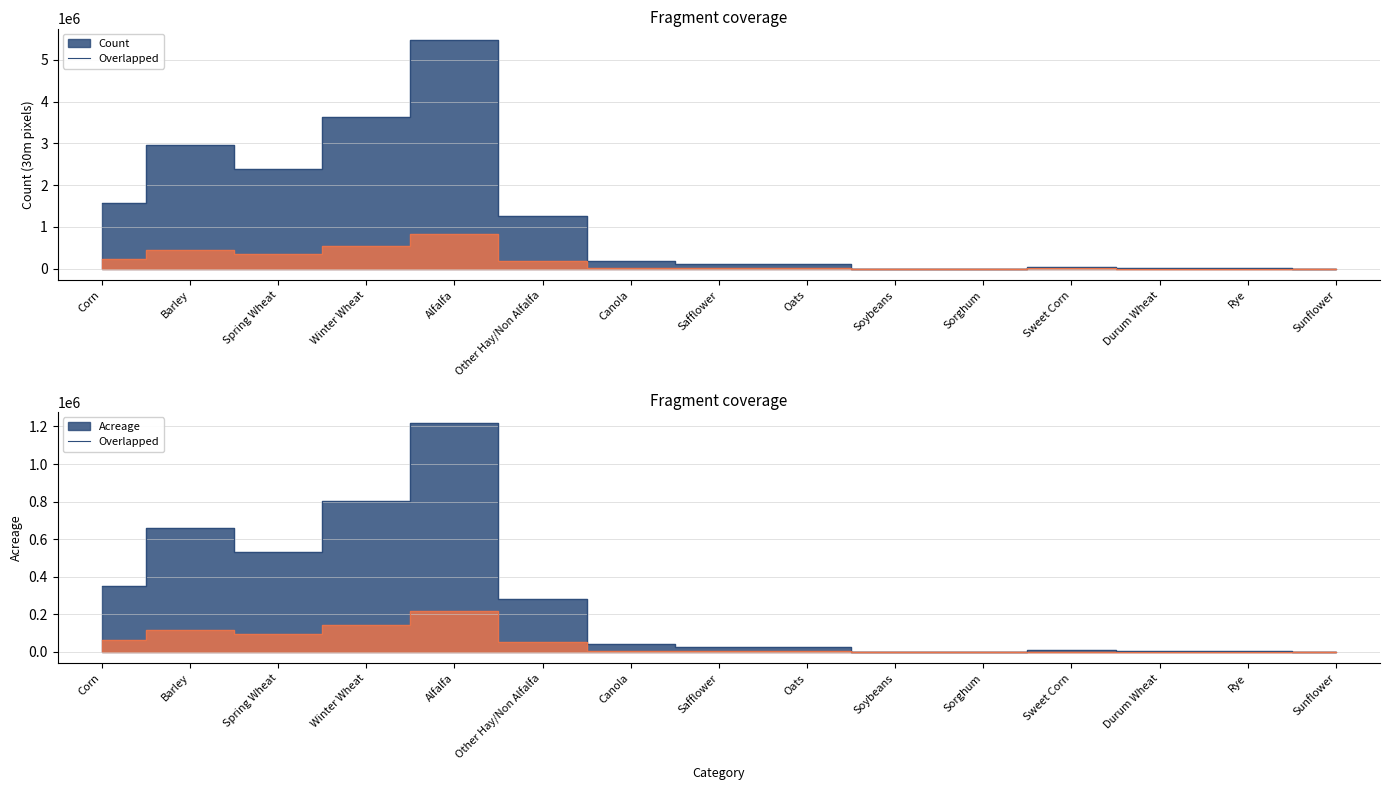

True or false: Count and Acreage cross at least once.

False